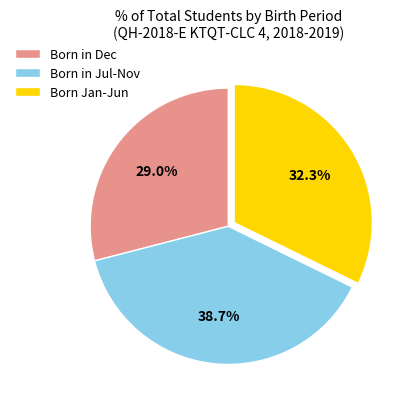

Which slice is the smallest?

Born in Dec